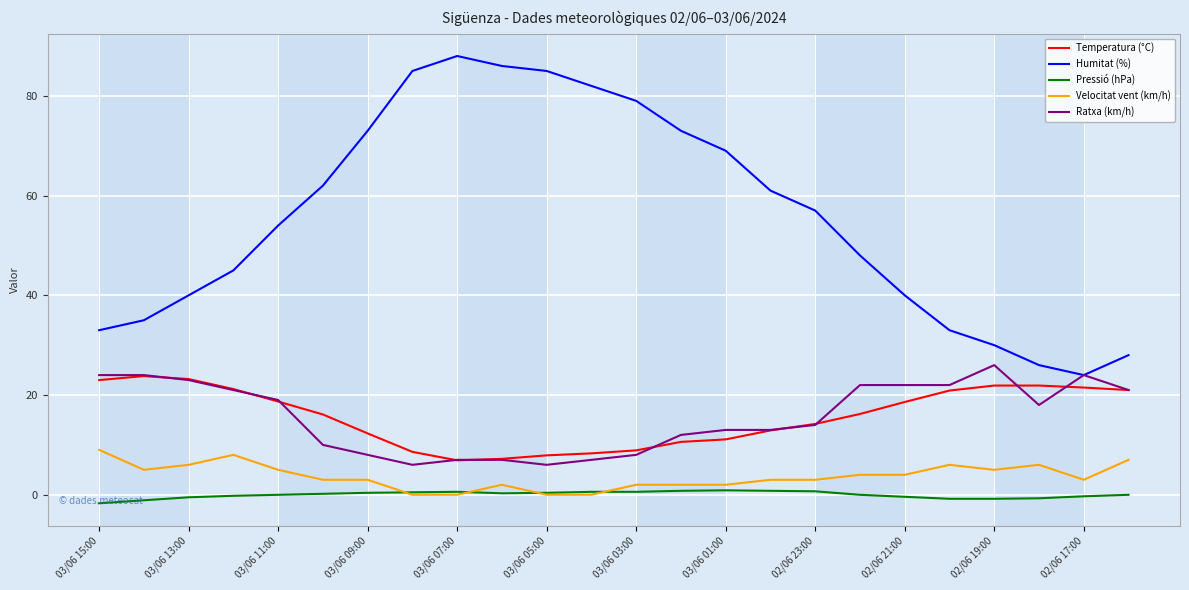

True or false: Temperatura (°C) and Pressió (hPa) intersect in this chart.

False